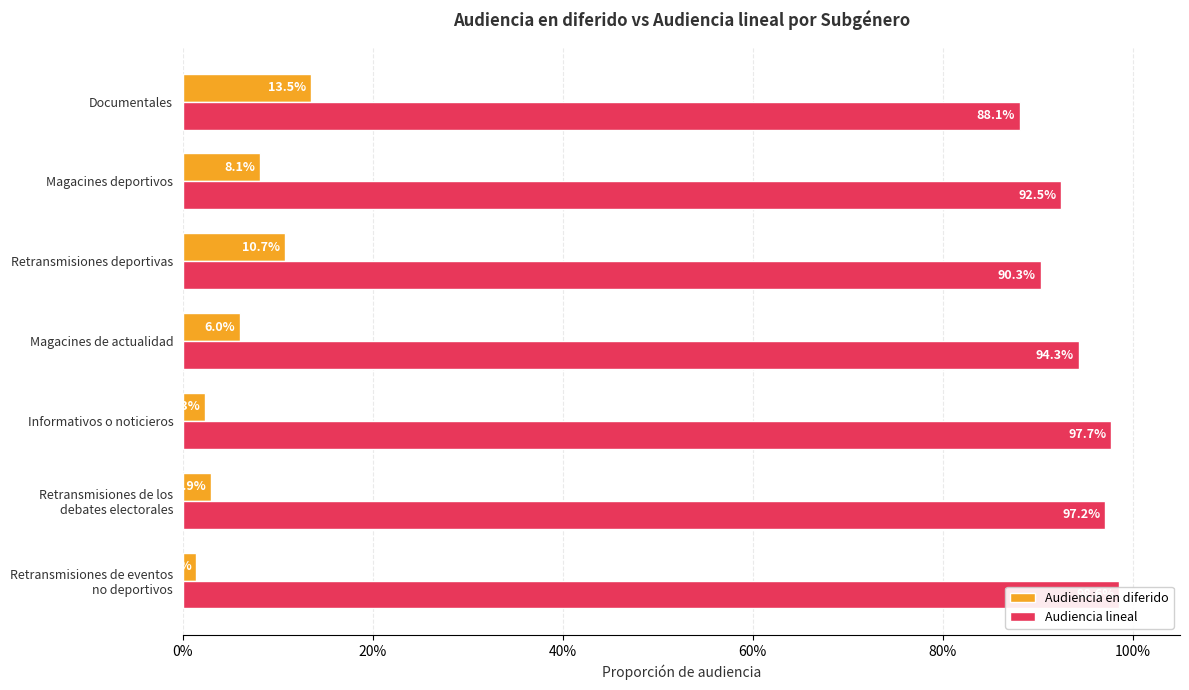

List the series in order of their overall mean, lowest first.

Audiencia en diferido, Audiencia lineal